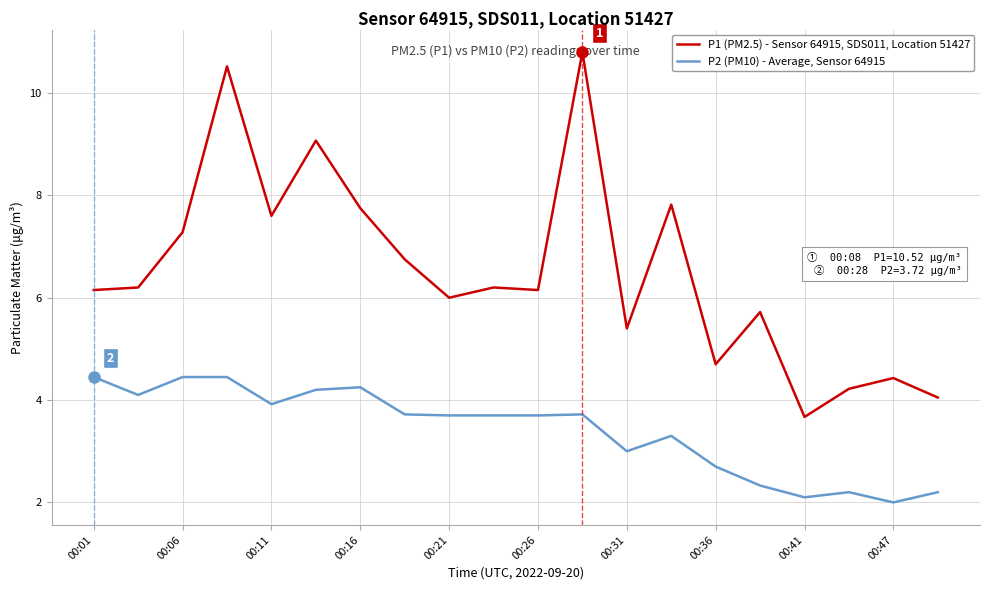

Which series has the widest spread of values?

P1 (PM2.5) - Sensor 64915, SDS011, Location 51427